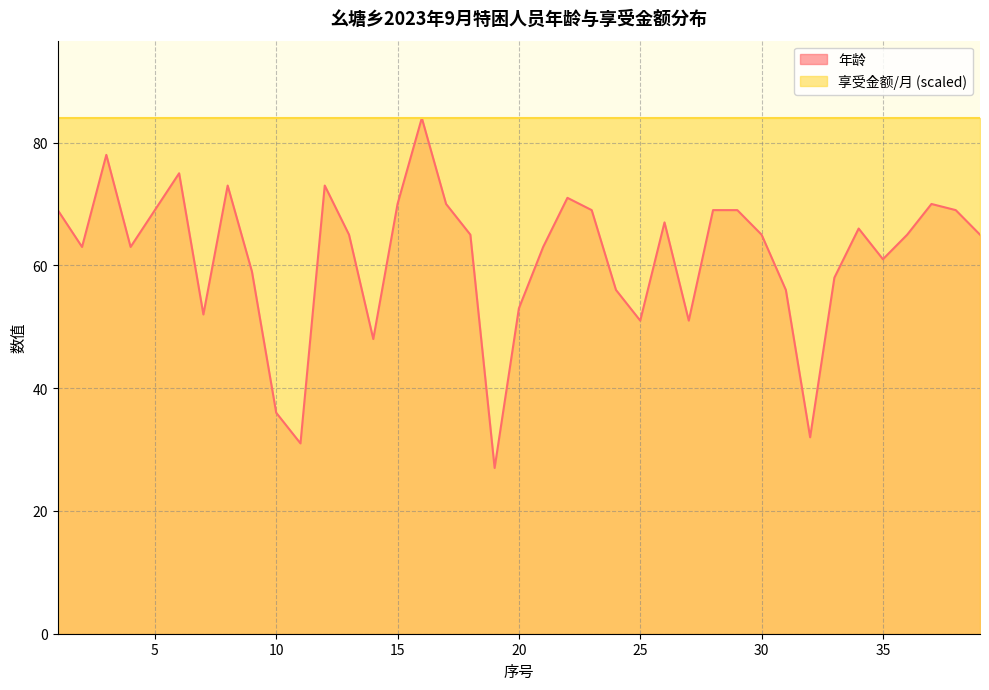

Reading left to right, list all the values displayed in this chart.

69	63	78	63	69	75	52	73	59	36	31	73	65	48	70	84	70	65	27	53	63	71	69	56	51	67	51	69	69	65	56	32	58	66	61	65	70	69	65